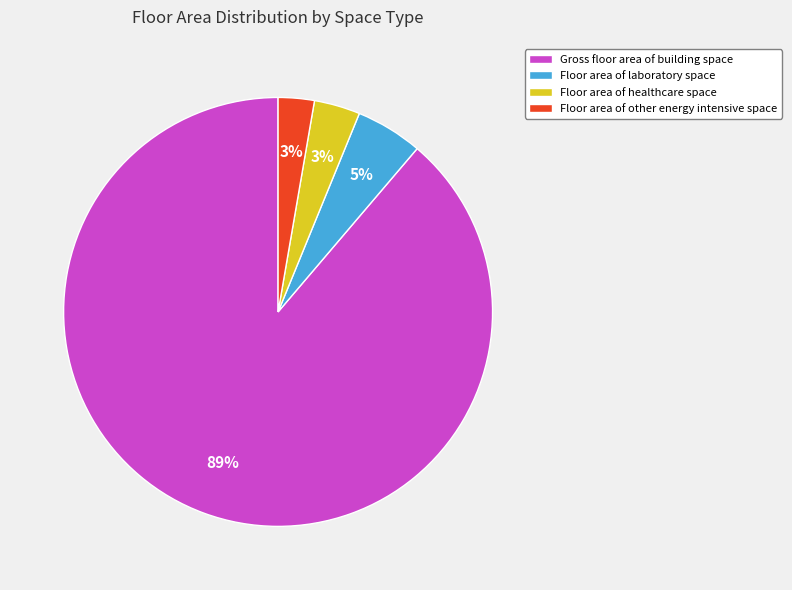

Between Floor area of laboratory space and Floor area of healthcare space, which is larger?

Floor area of laboratory space